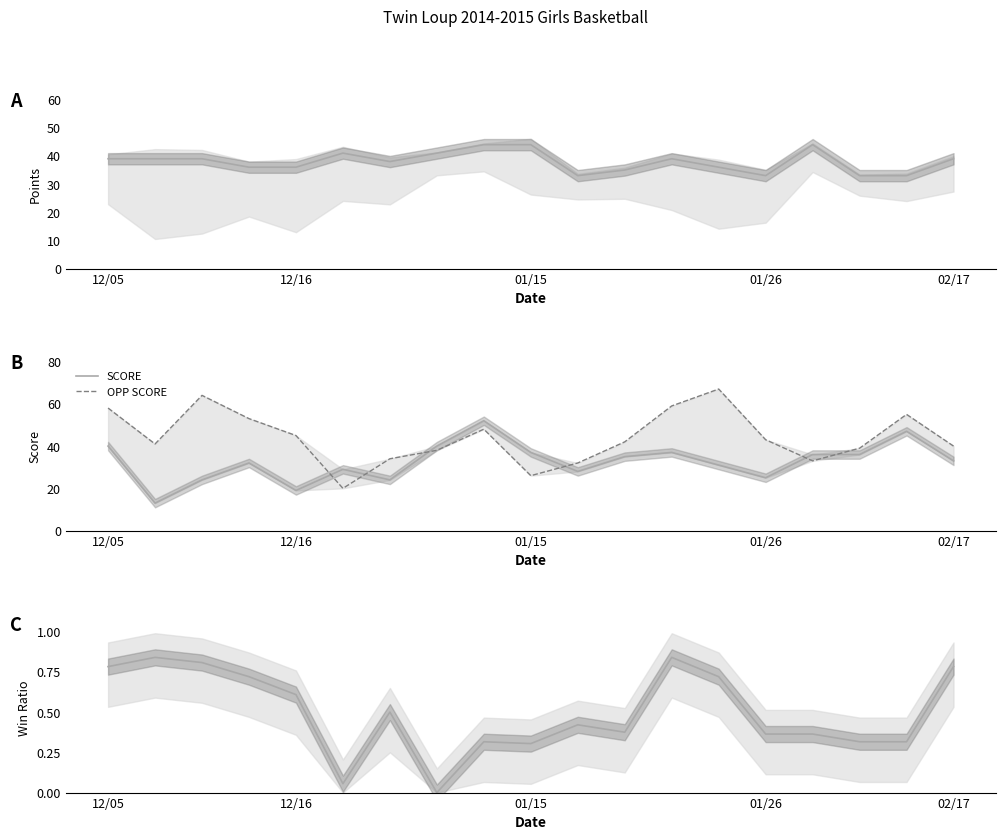

How many times do SCORE and OPP SCORE cross each other?

6